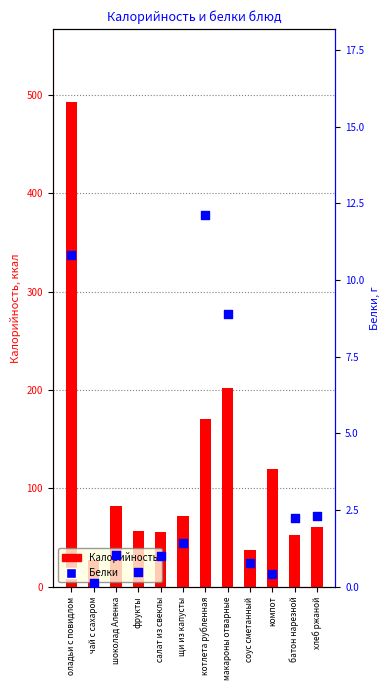

Which series has the largest Y range (max minus min)?

Калорийность